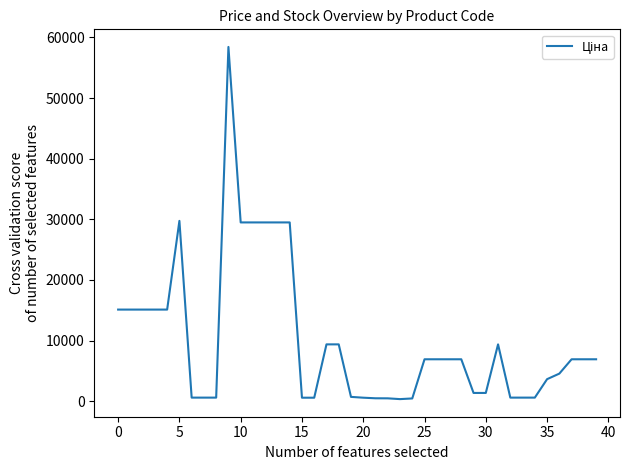

What is the difference between the second highest and second lowest values?

29280.0